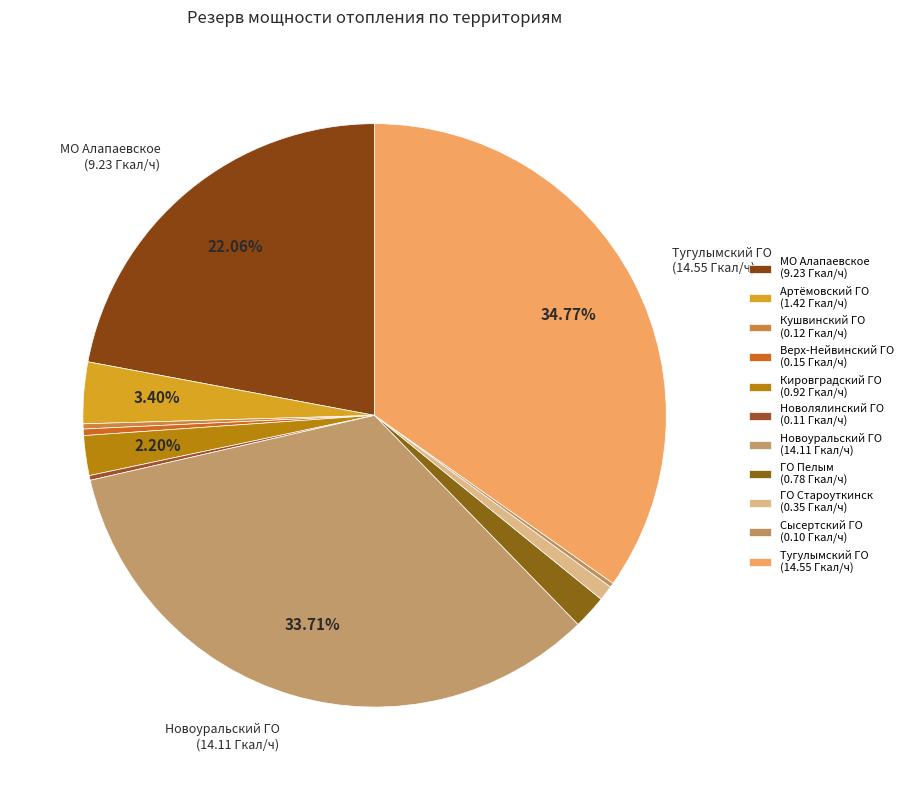

Rank the categories by value from lowest to highest.

Сысертский ГО, Новолялинский ГО, Кушвинский ГО, Верх-Нейвинский ГО, ГО Староуткинск, ГО Пелым, Кировградский ГО, Артёмовский ГО, МО Алапаевское, Новоуральский ГО, Тугулымский ГО